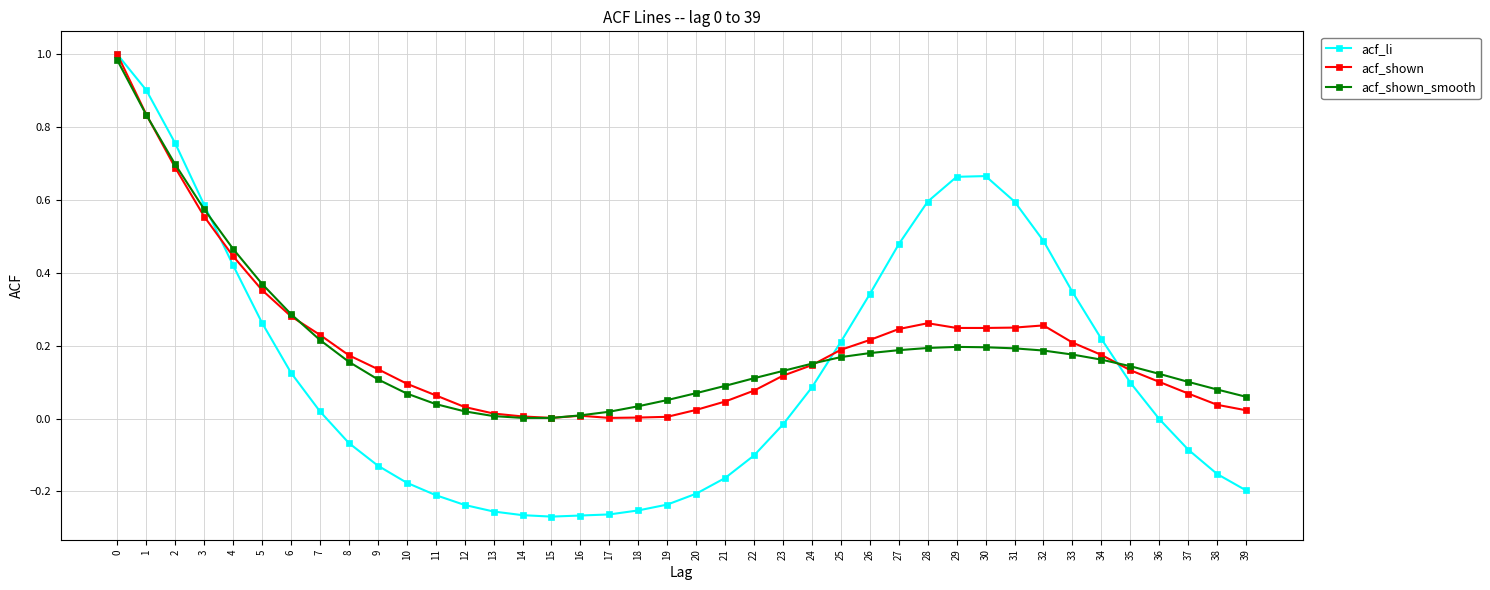

Between 2 and 19, which series saw the biggest shift?

acf_li